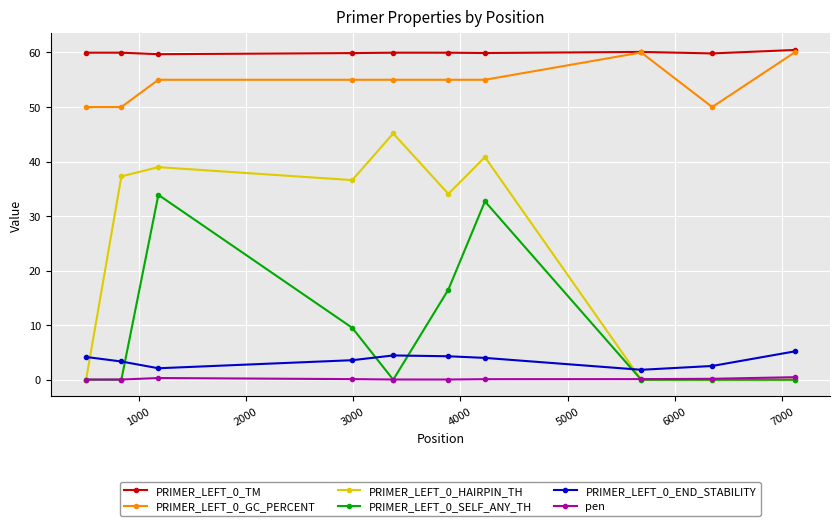

What is the highest value of the PRIMER_LEFT_0_GC_PERCENT series?

60.0